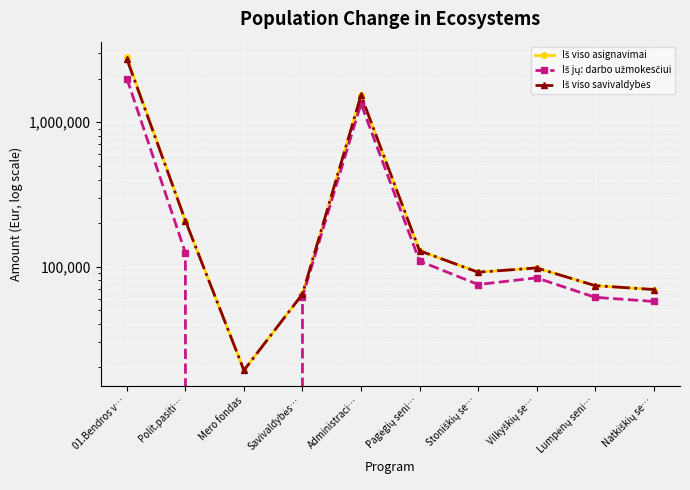

At how many categories does at least one series exceed 2268773?

1